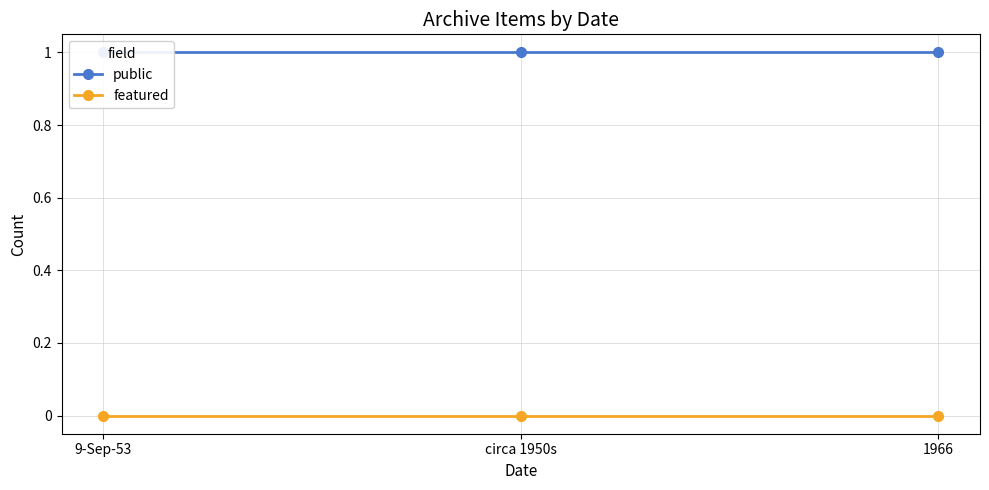

Which label corresponds to the smallest value in the chart?

9-Sep-53